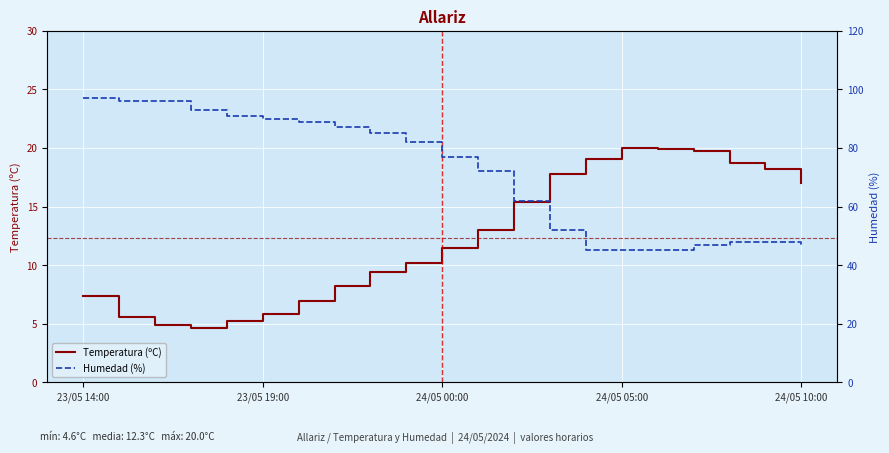

True or false: Temperatura (ºC) has a value of 2.1 at 23/05 14:00.

False